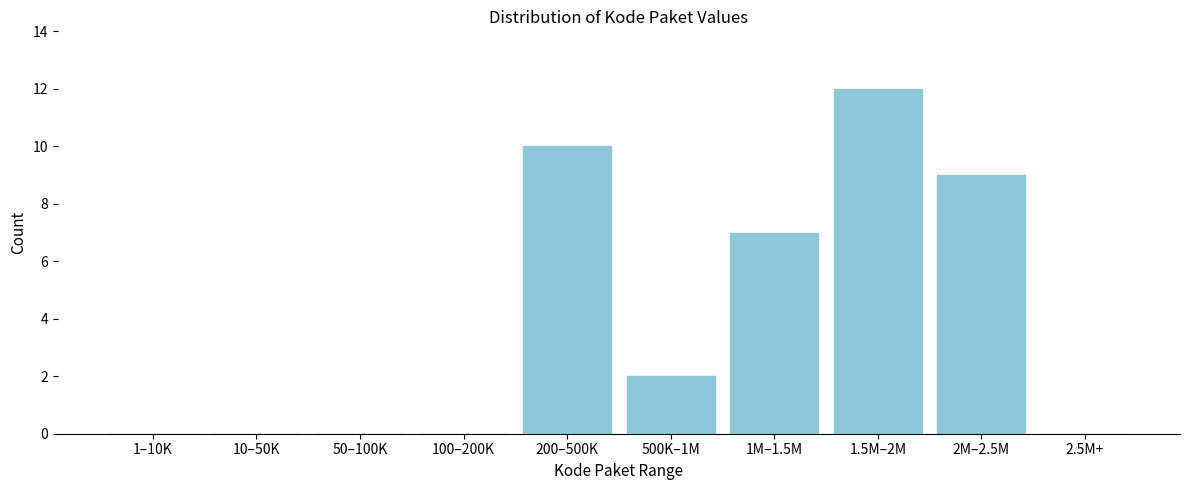

Reading right to left, what are all the values shown in this chart?

2.5M+=0	2M–2.5M=9	1.5M–2M=12	1M–1.5M=7	500K–1M=2	200–500K=10	100–200K=0	50–100K=0	10–50K=0	1–10K=0